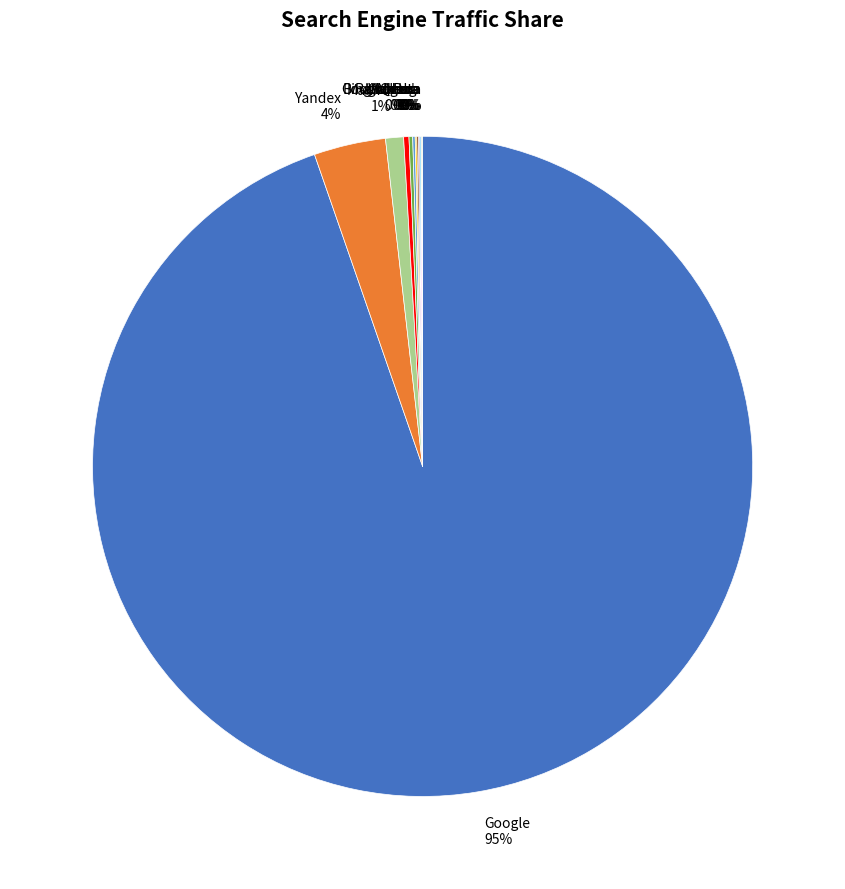

True or false: Google accounts for 89% of the total.

False